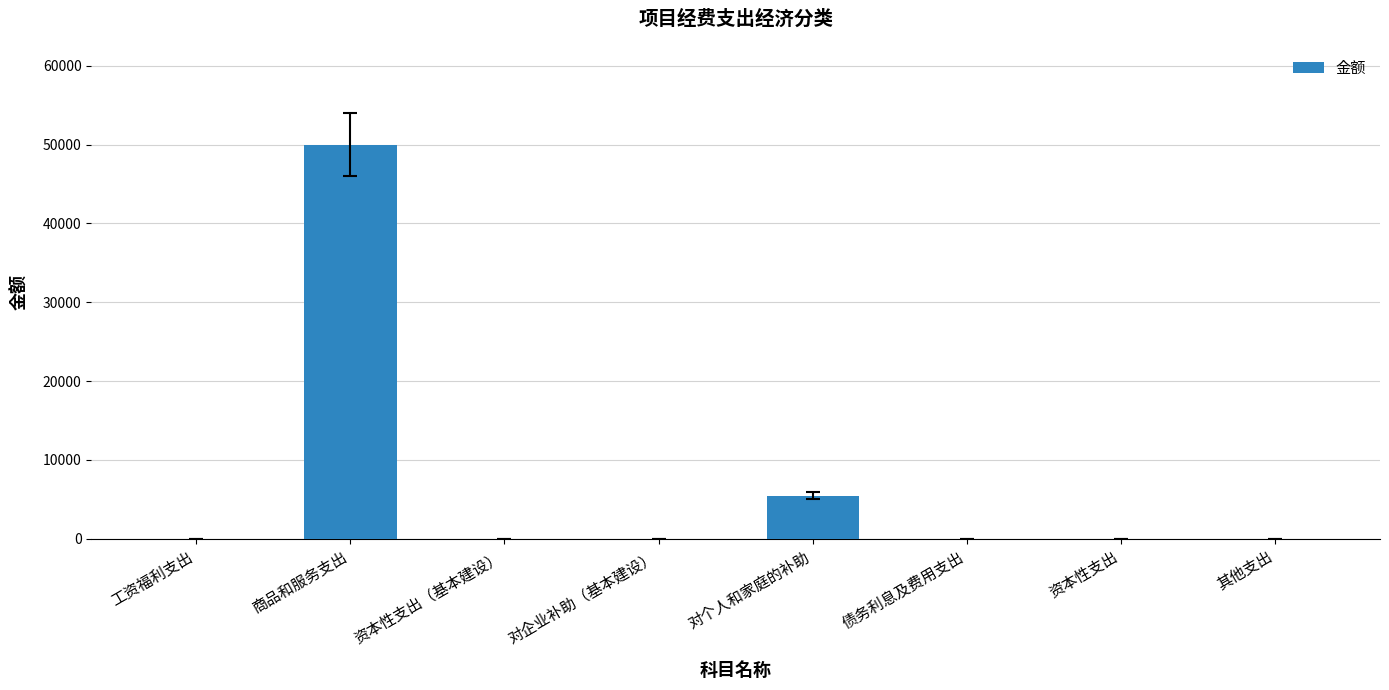

Reading right to left, what are all the values shown in this chart?

其他支出=0	资本性支出=0	债务利息及费用支出=0	对个人和家庭的补助=5460	对企业补助（基本建设）=0	资本性支出（基本建设）=0	商品和服务支出=49994	工资福利支出=0